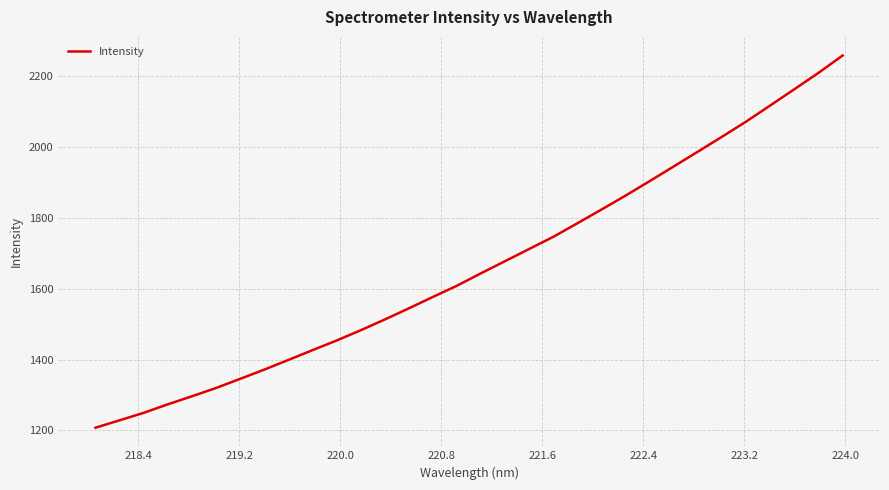

What is the smallest value displayed?

1207.7